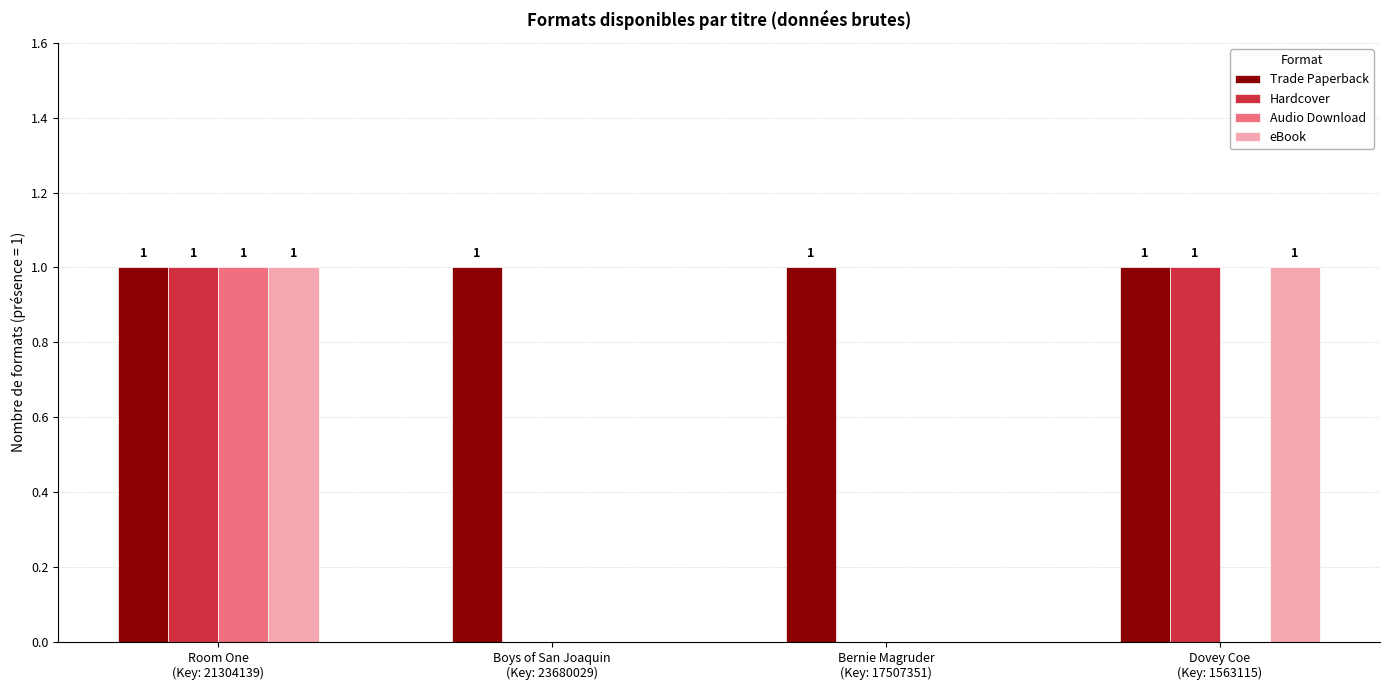

Which series has the largest total across all categories?

Trade Paperback